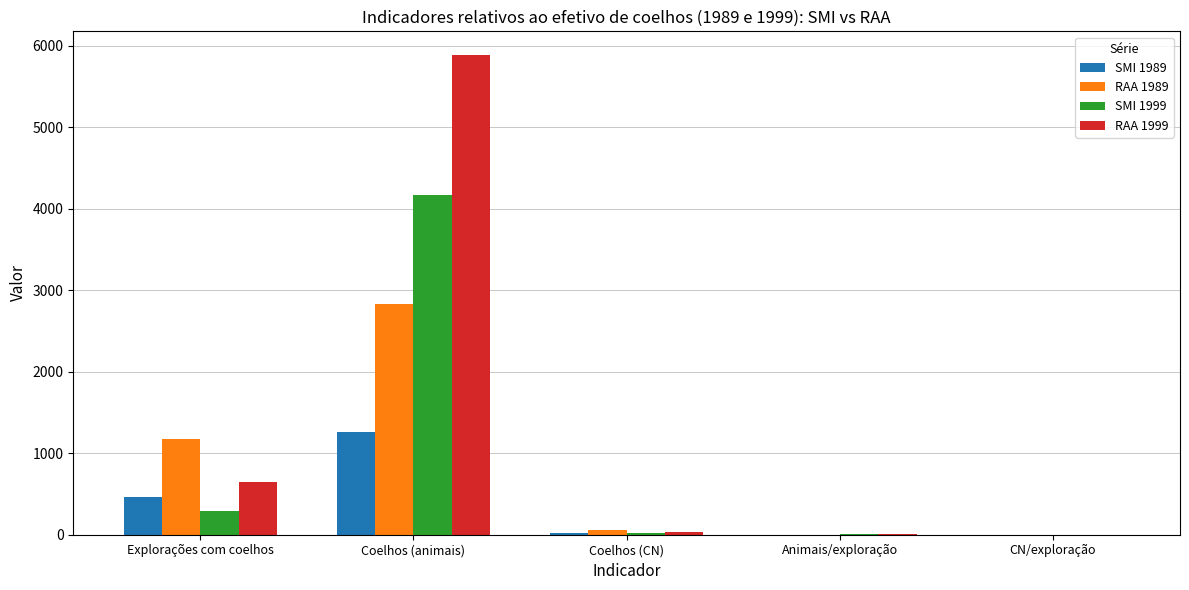

At which category is the sum across all series the highest?

Coelhos (animais)